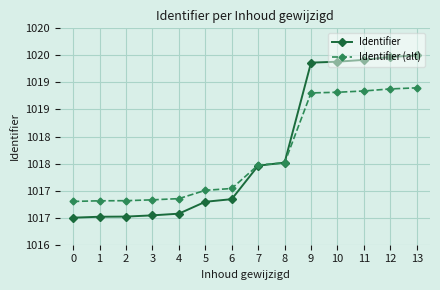

What is the lowest value of the Identifier series?

1017.0